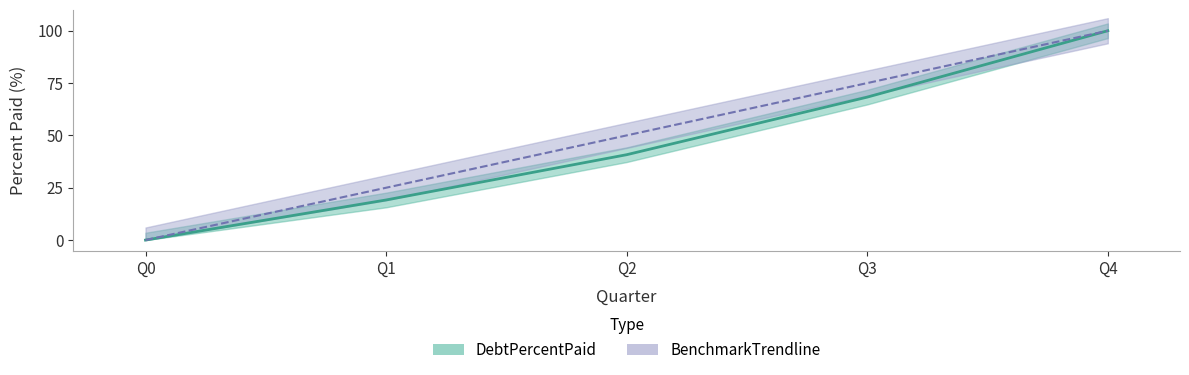

What are all the series names shown in the legend?

DebtPercentPaid, BenchmarkTrendline